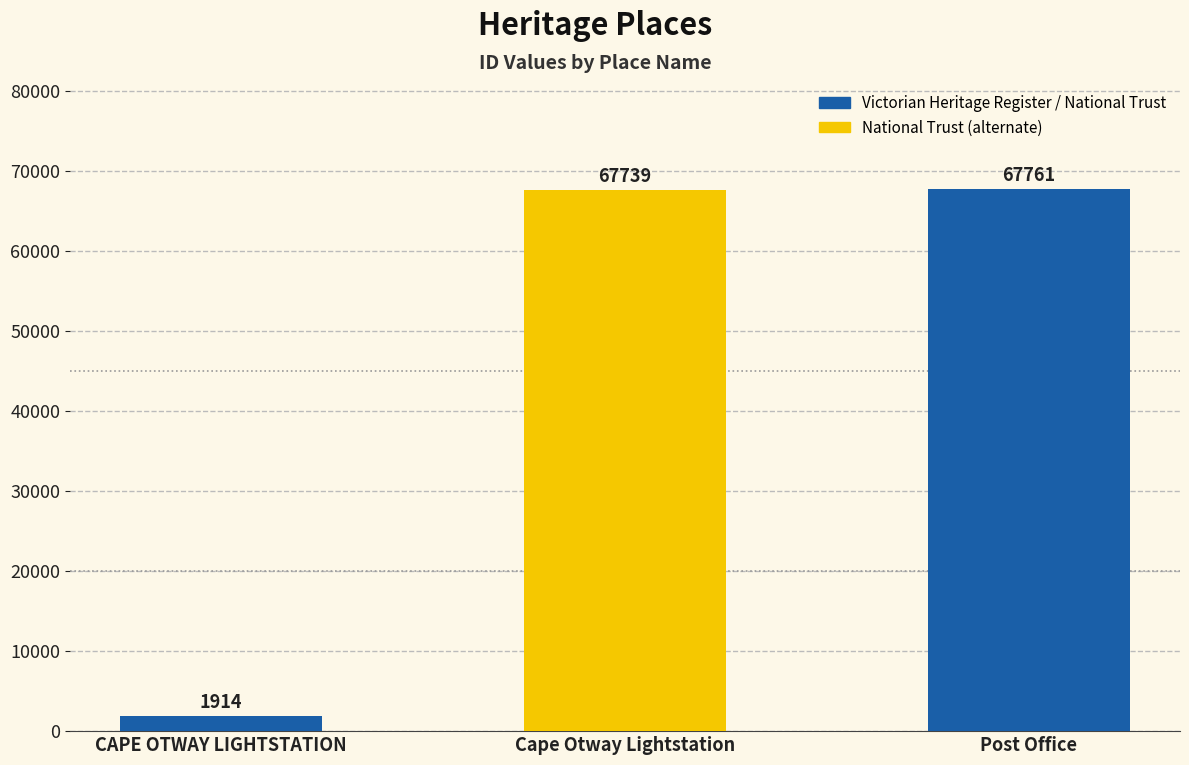

What is the change in value from Cape Otway Lightstation to Post Office?

+22